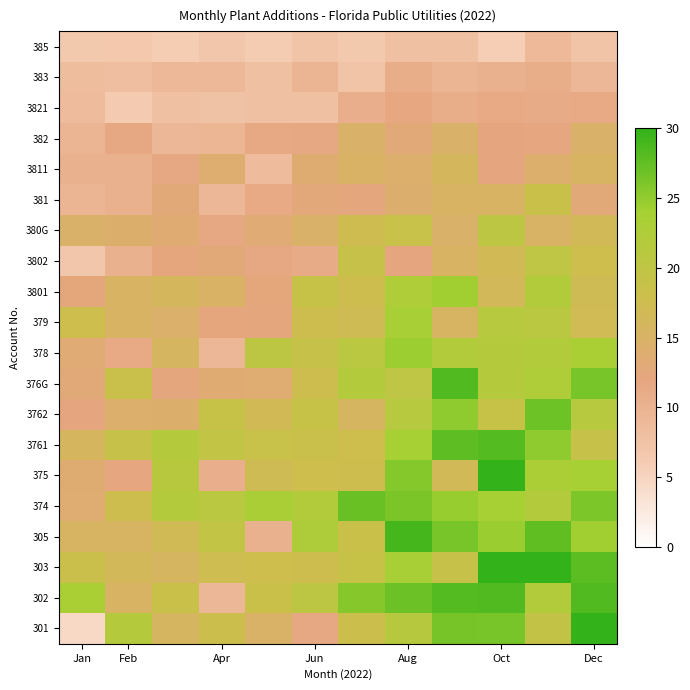

At which category is the sum across all series the highest?

Oct